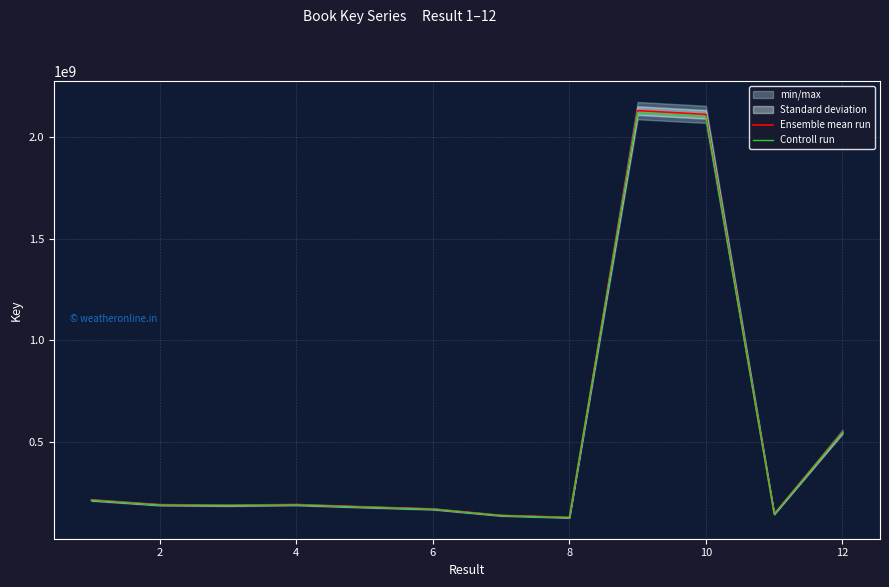

Is the value of Ensemble mean run at 2 greater than the value of Controll run at 12?

No